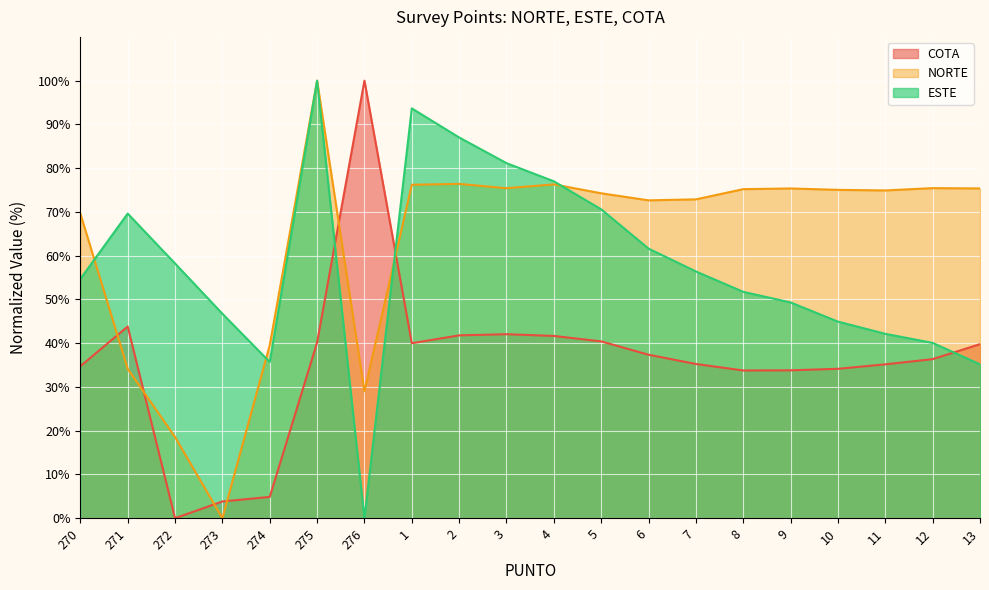

Where do ESTE and COTA first cross each other?

275 and 276